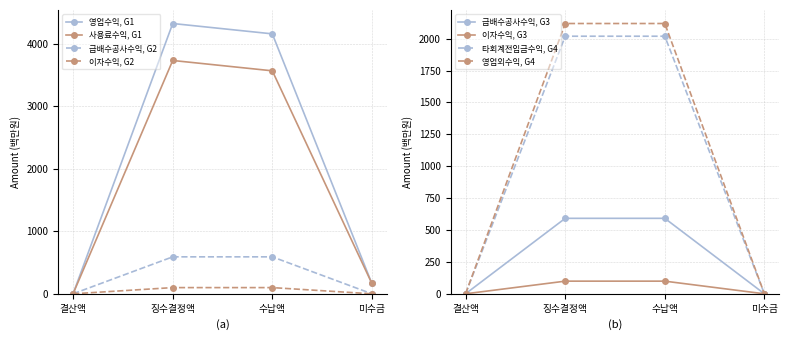

What are all the series names shown in the legend?

영업수익, 사용료수익, 급배수공사수익, 이자수익, 타회계전입금수익, 영업외수익